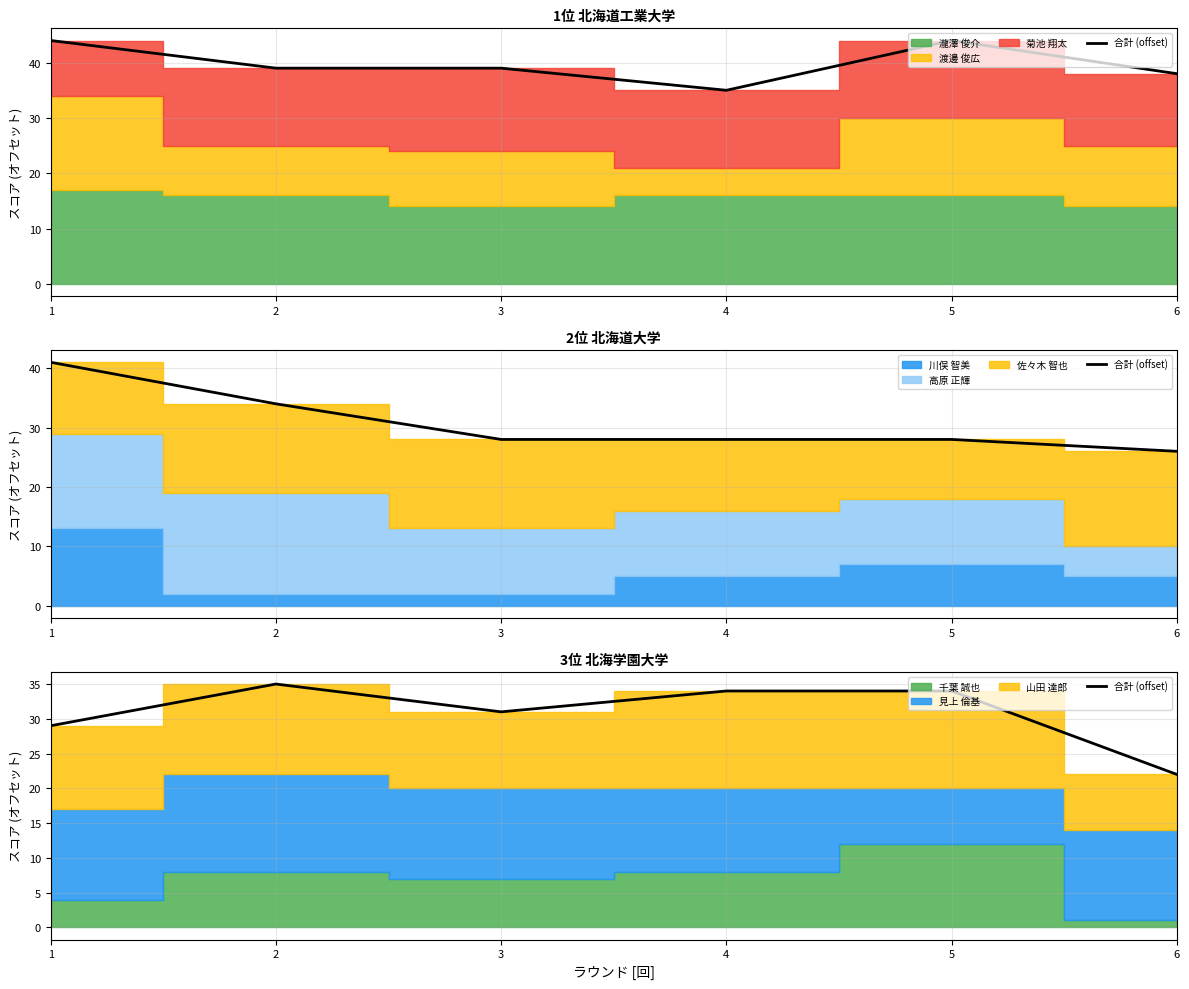

Reading left to right, what are all the values shown in this chart?

29	35	31	34	34	22